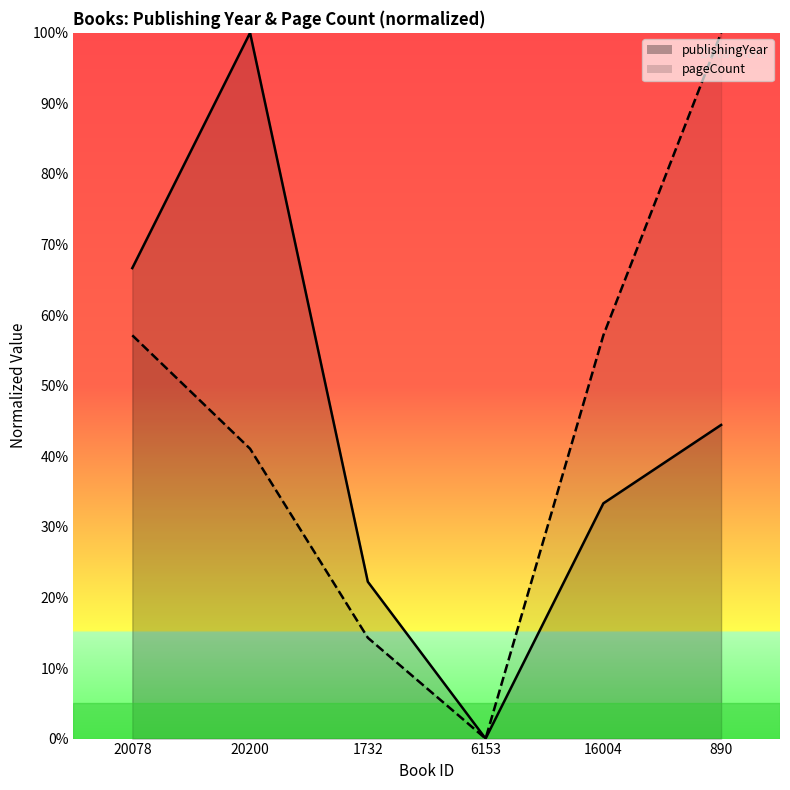

What is the average value of the pageCount series?

44.9